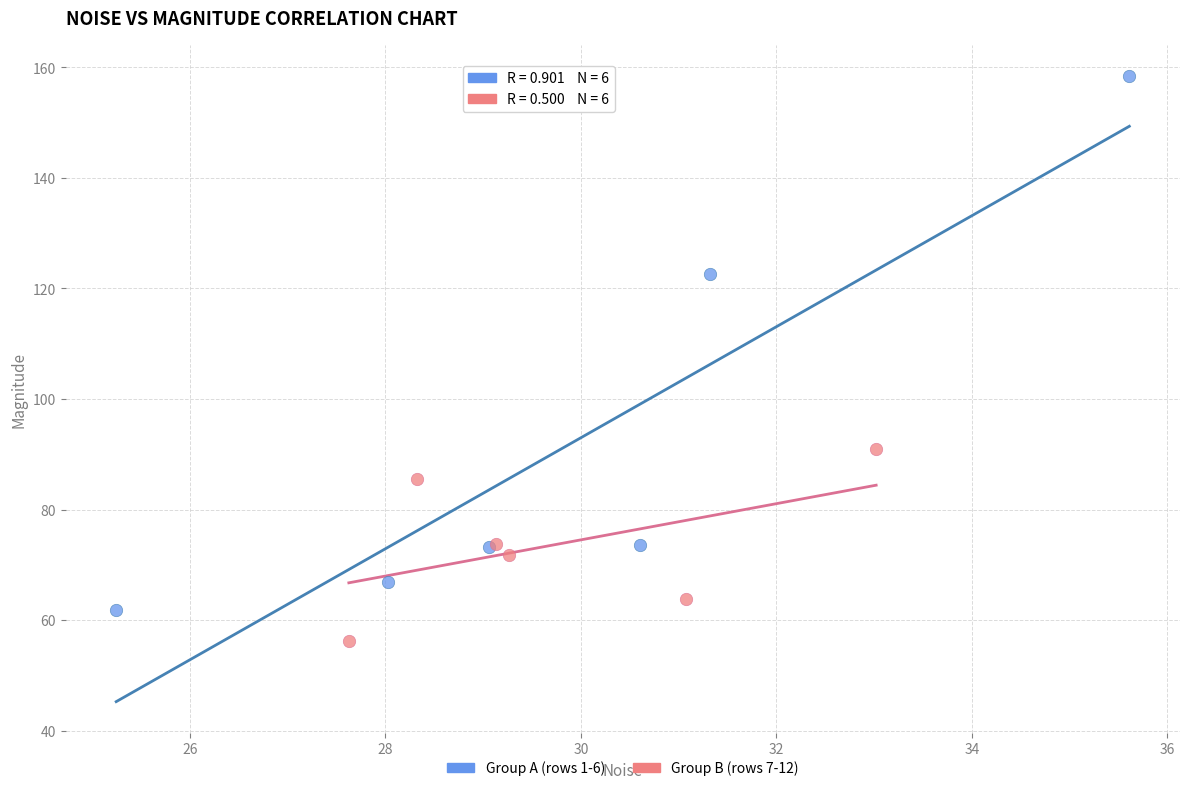

Which series has the largest Y range (max minus min)?

Group A (rows 1-6)